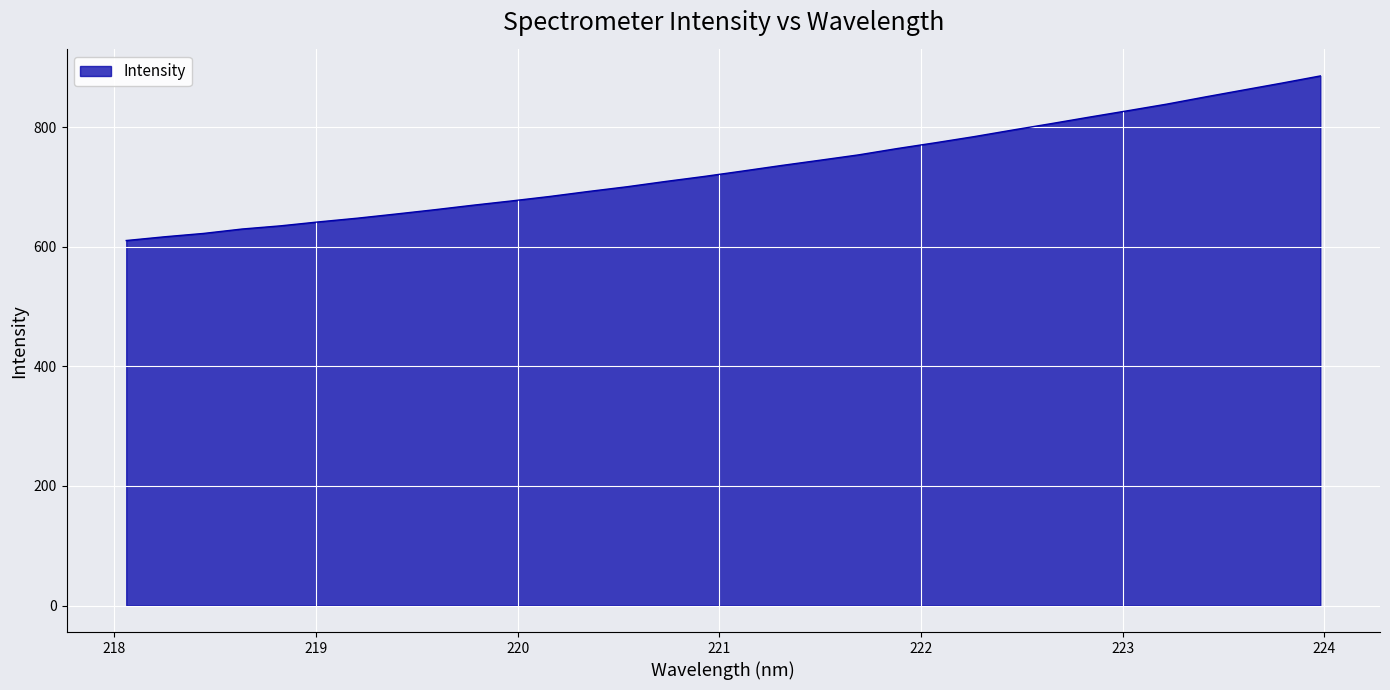

What is the smallest value displayed?

610.4